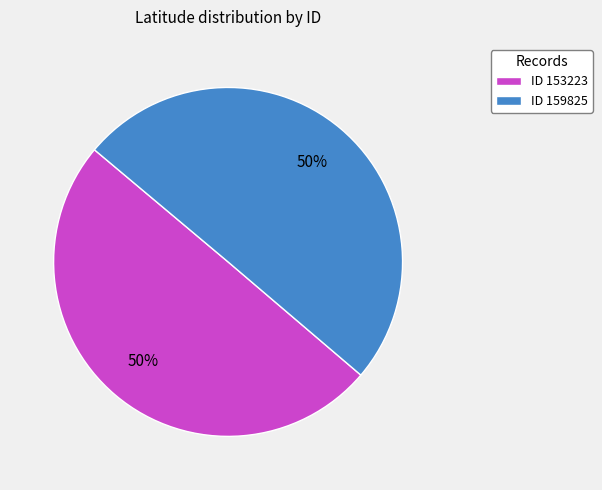

To the nearest percent, what is the combined percentage of ID 159825 and ID 153223?

100%